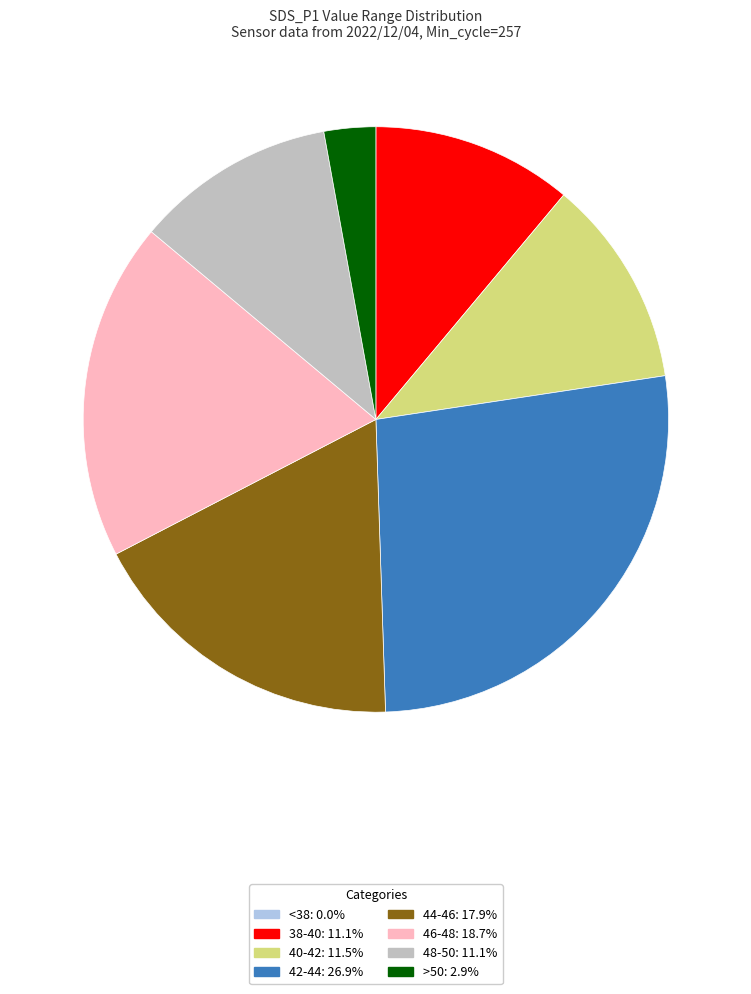

What is the largest slice in the pie chart?

42-44